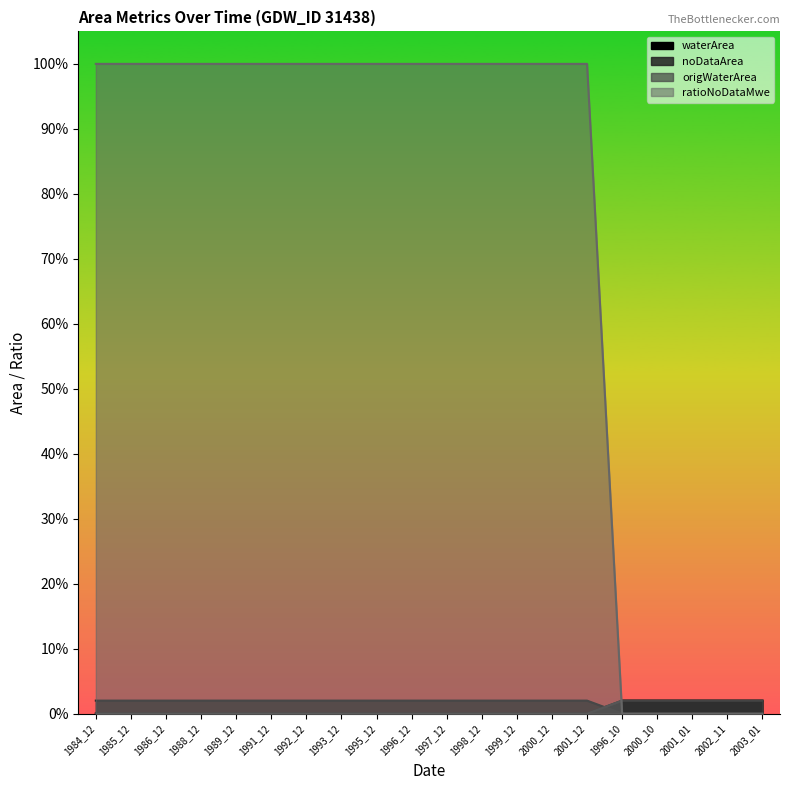

True or false: origWaterArea has more than 1 interior local peaks.

False